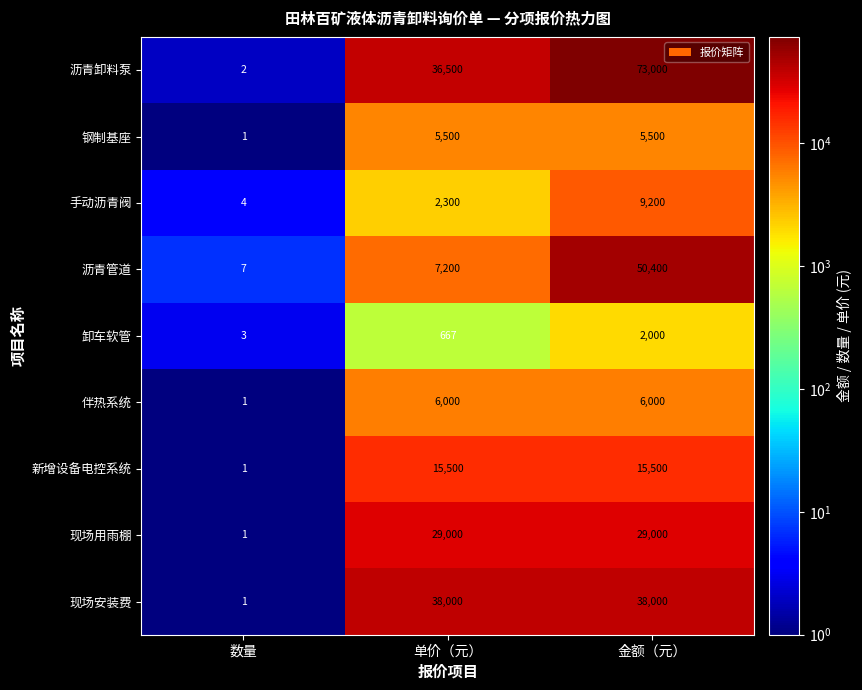

Reading left to right, what are all the values shown in this chart?

沥青卸料泵: 数量=2	单价（元）=36500	金额（元）=73000
钢制基座: 数量=1	单价（元）=5500	金额（元）=5500
手动沥青阀: 数量=4	单价（元）=2300	金额（元）=9200
沥青管道: 数量=7	单价（元）=7200	金额（元）=50400
卸车软管: 数量=3	单价（元）=667	金额（元）=2000
伴热系统: 数量=1	单价（元）=6000	金额（元）=6000
新增设备电控系统: 数量=1	单价（元）=15500	金额（元）=15500
现场用雨棚: 数量=1	单价（元）=29000	金额（元）=29000
现场安装费: 数量=1	单价（元）=38000	金额（元）=38000